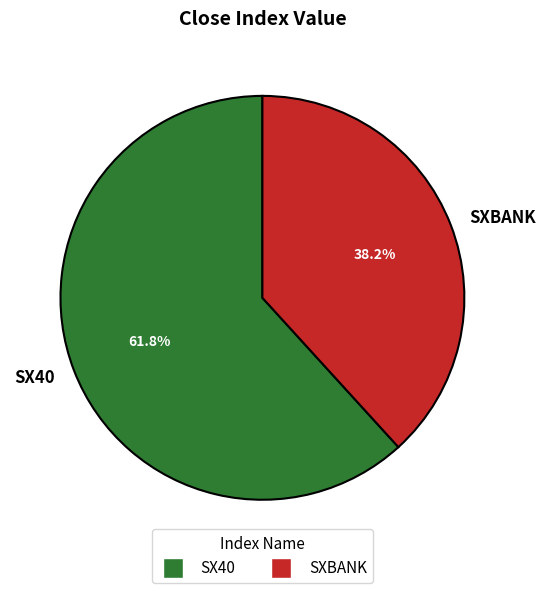

Which slice represents more than half of the pie?

SX40